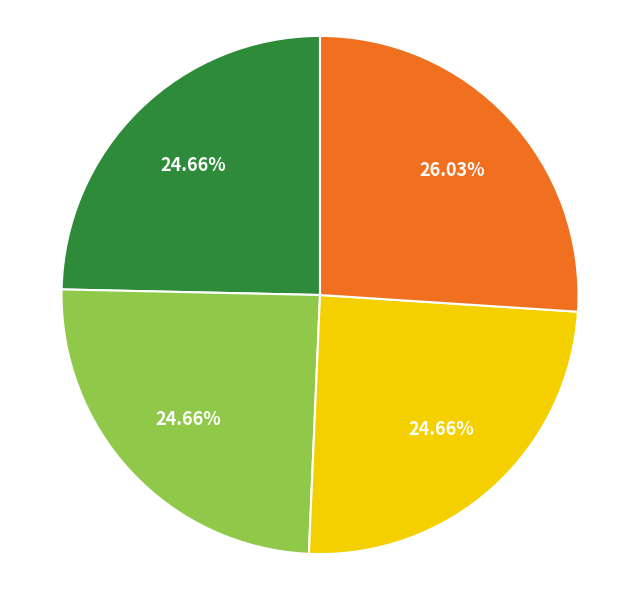

Is there a majority slice in this chart?

No